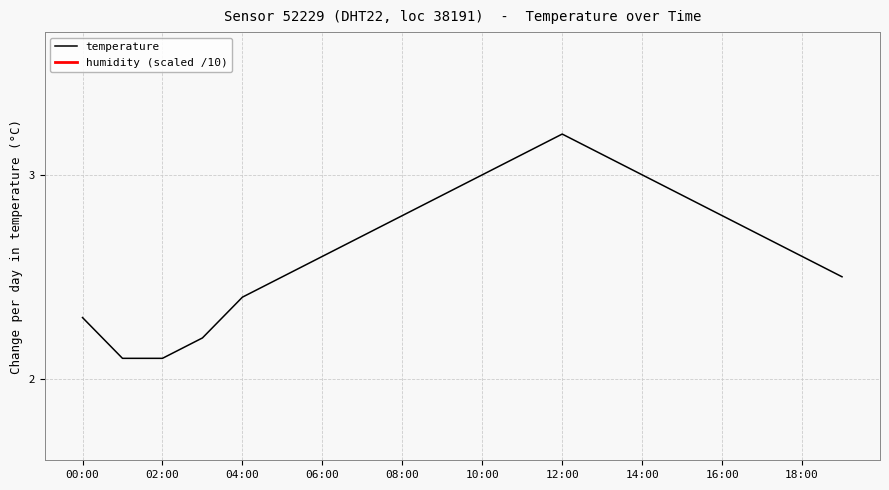

Which has a higher value, 07:00 or 09:00?

09:00